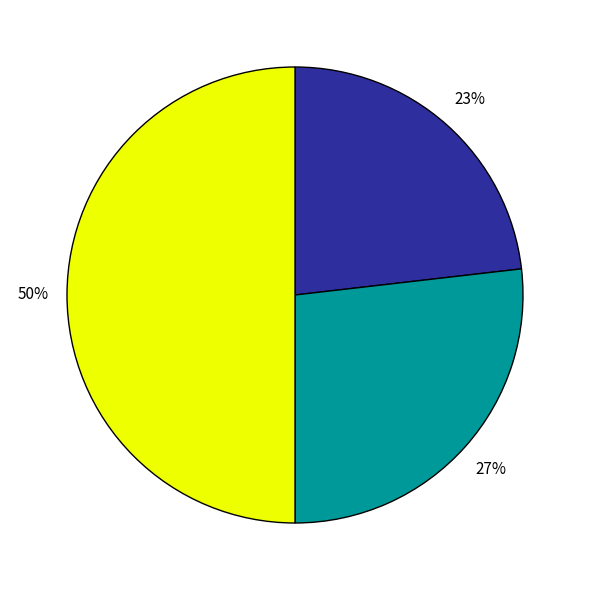

To the nearest percent, what is the difference between the largest and smallest slice percentages?

27%